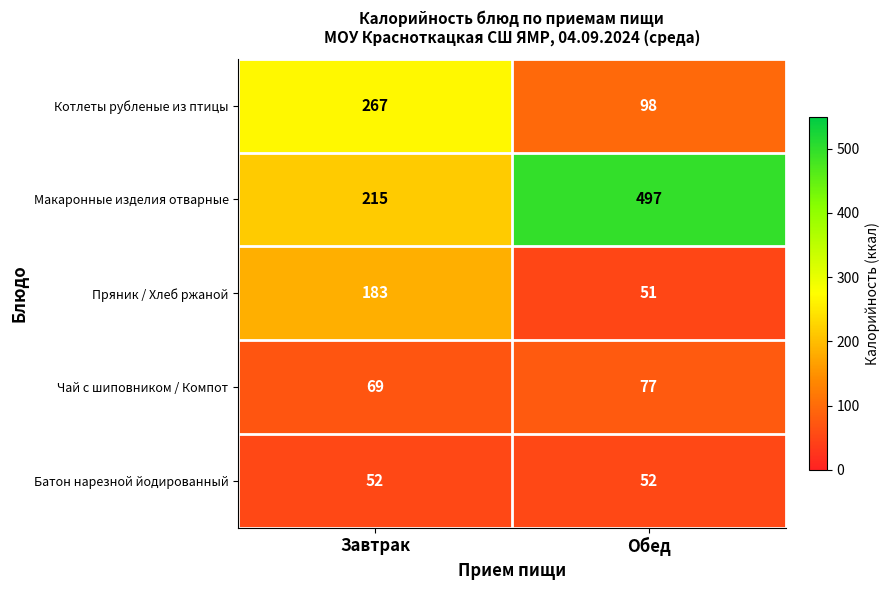

What is the difference between the maximum and minimum values in the Котлеты рубленые из птицы series?

169